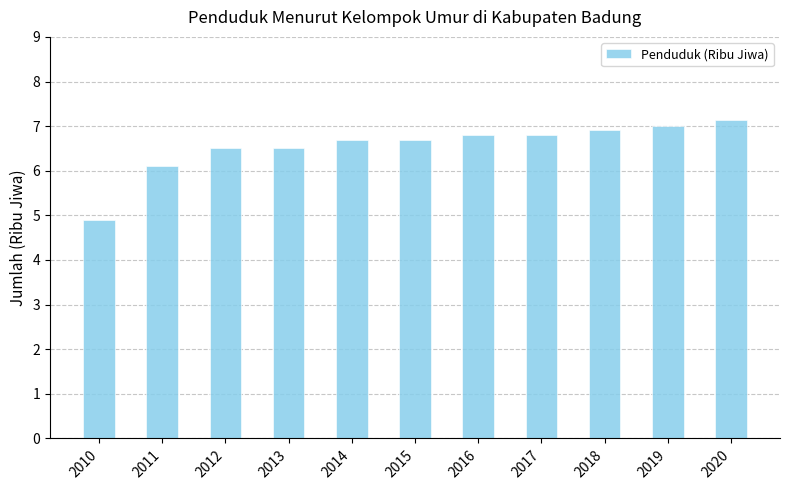

Count the number of categories in the chart.

11